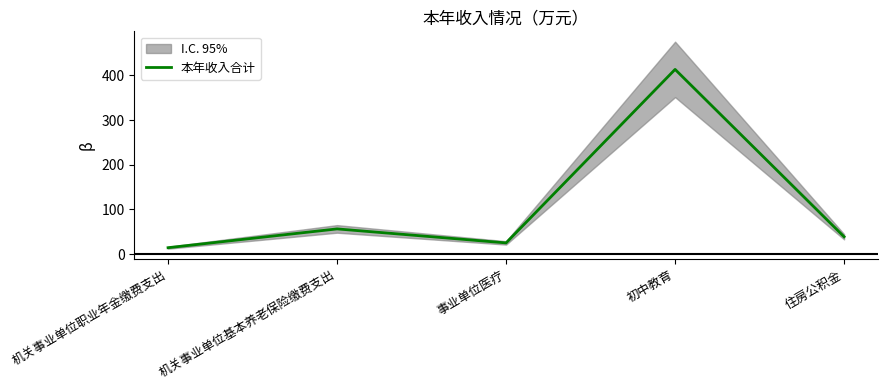

How many points are higher than both their immediate neighbors (excluding endpoints)?

2